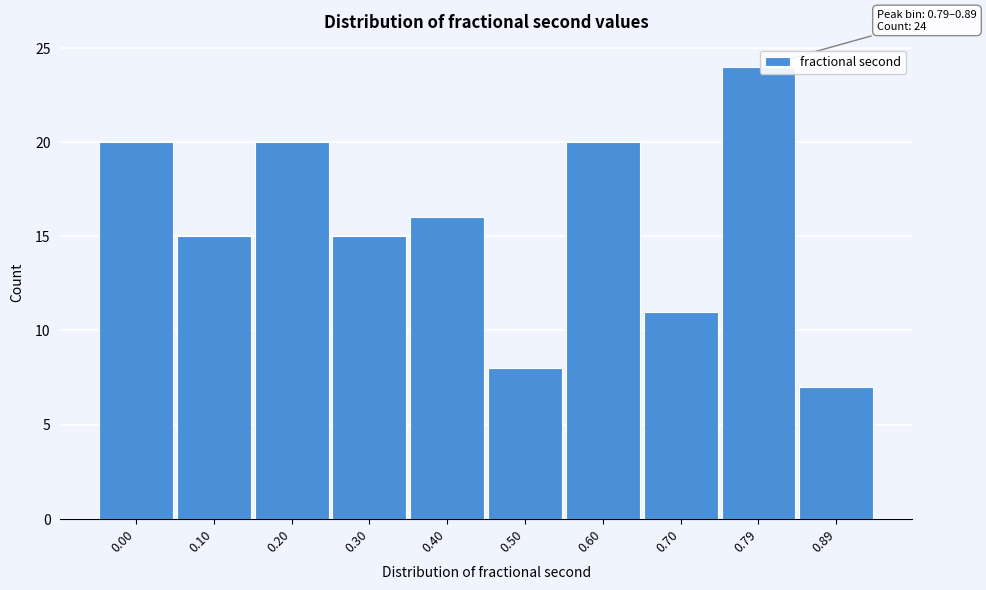

Reading left to right, what are all the values shown in this chart?

20	15	20	15	16	8	20	11	24	7